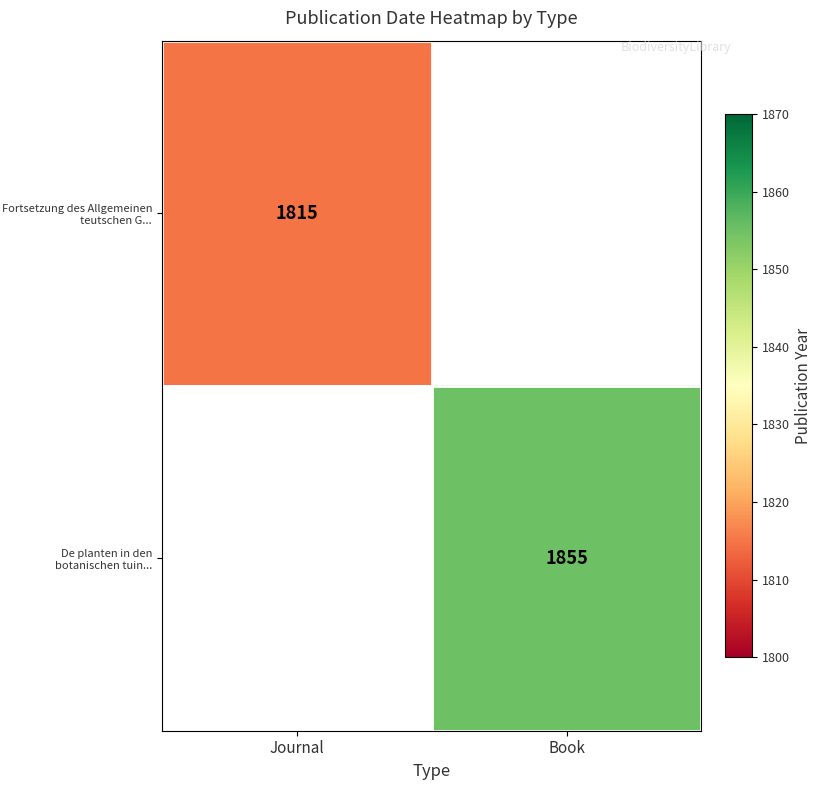

At how many categories does at least one series exceed 1820?

1